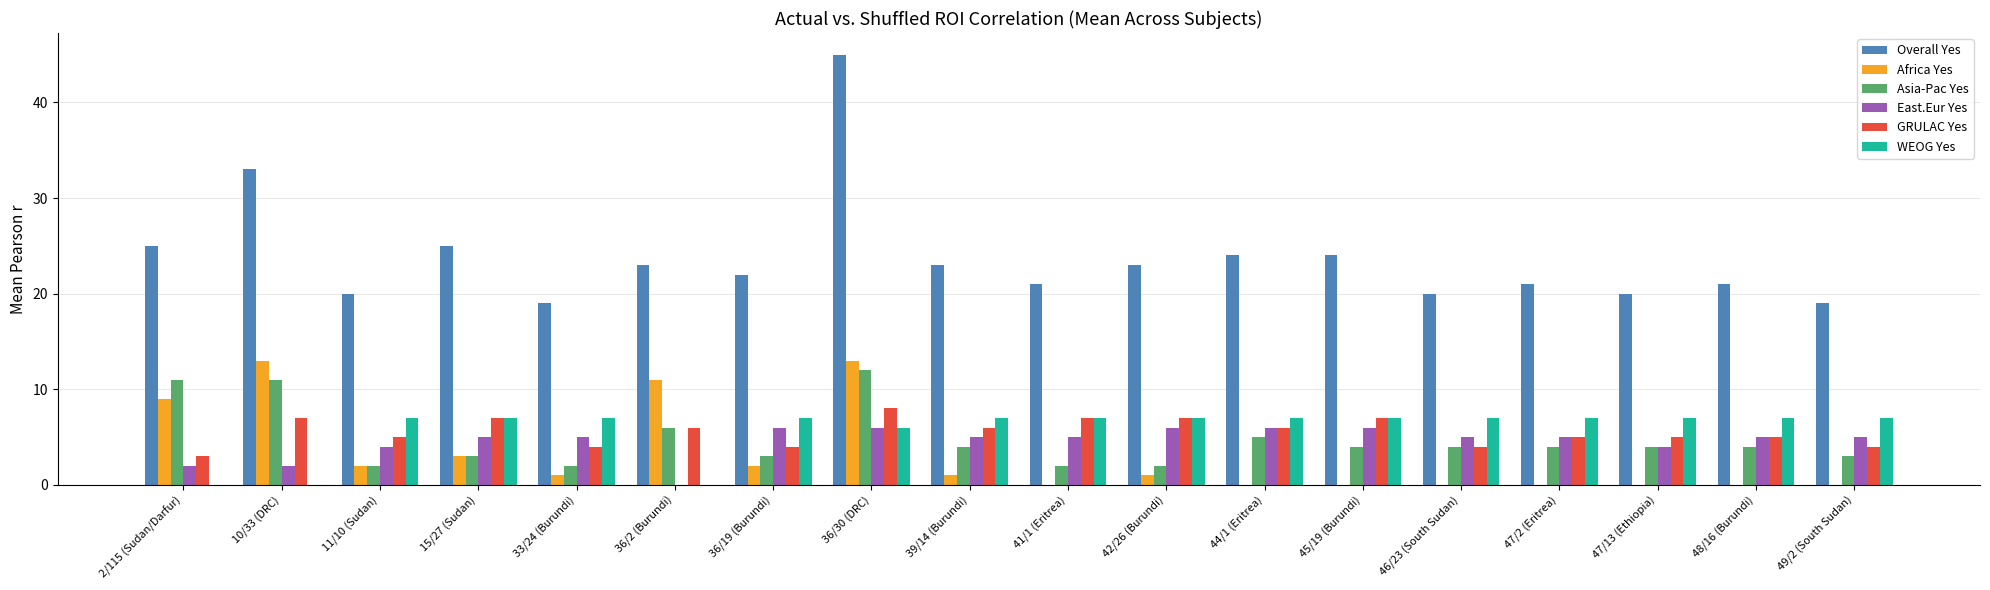

Read the Overall Yes value at 39/14 (Burundi), to the nearest 5.

25